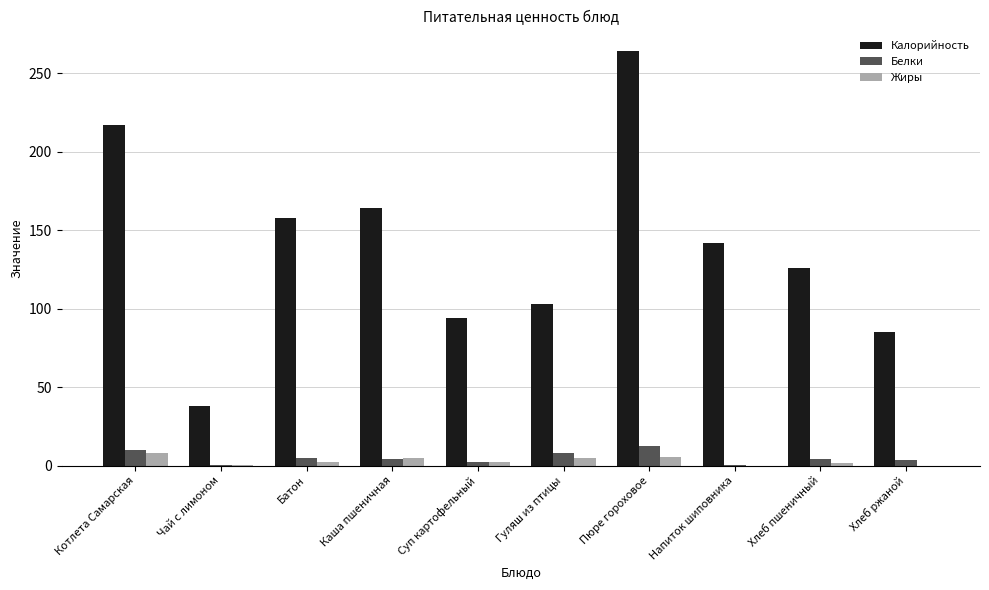

Does the chart contain stacked bars?

No